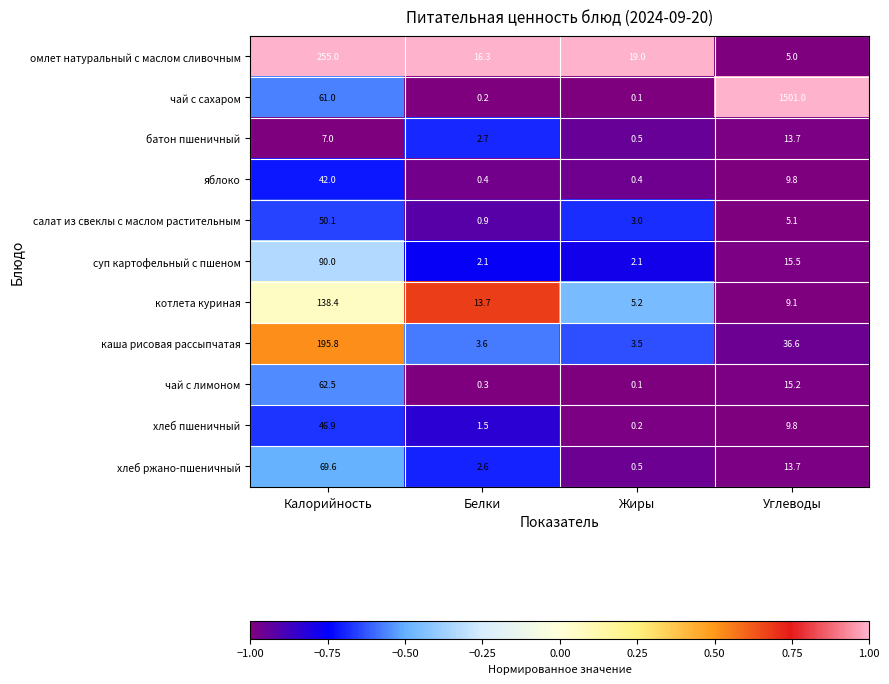

What is the spread (max minus min) of values at Углеводы?

1496.0